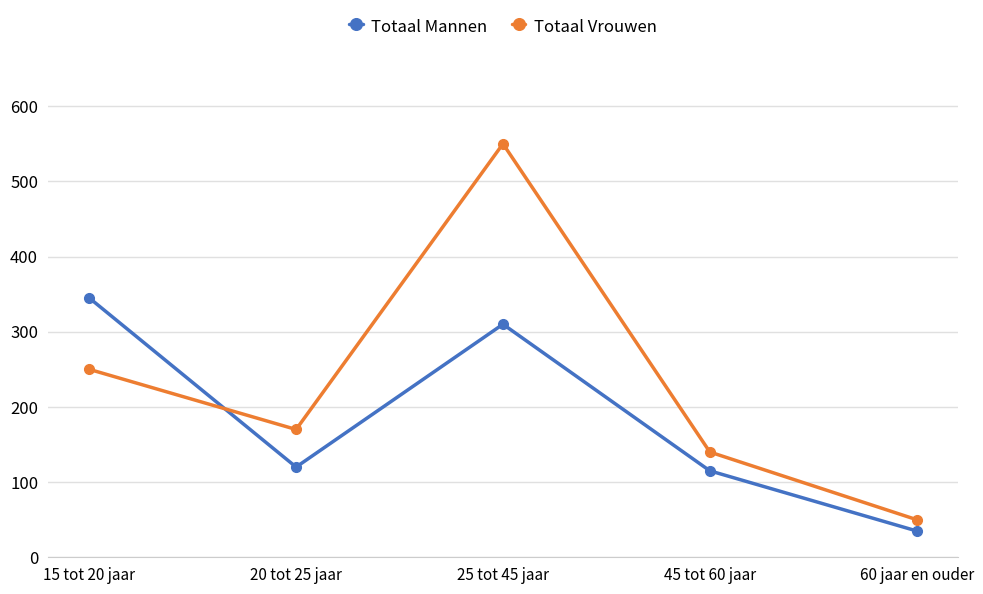

What are all the series names shown in the legend?

Totaal Mannen, Totaal Vrouwen